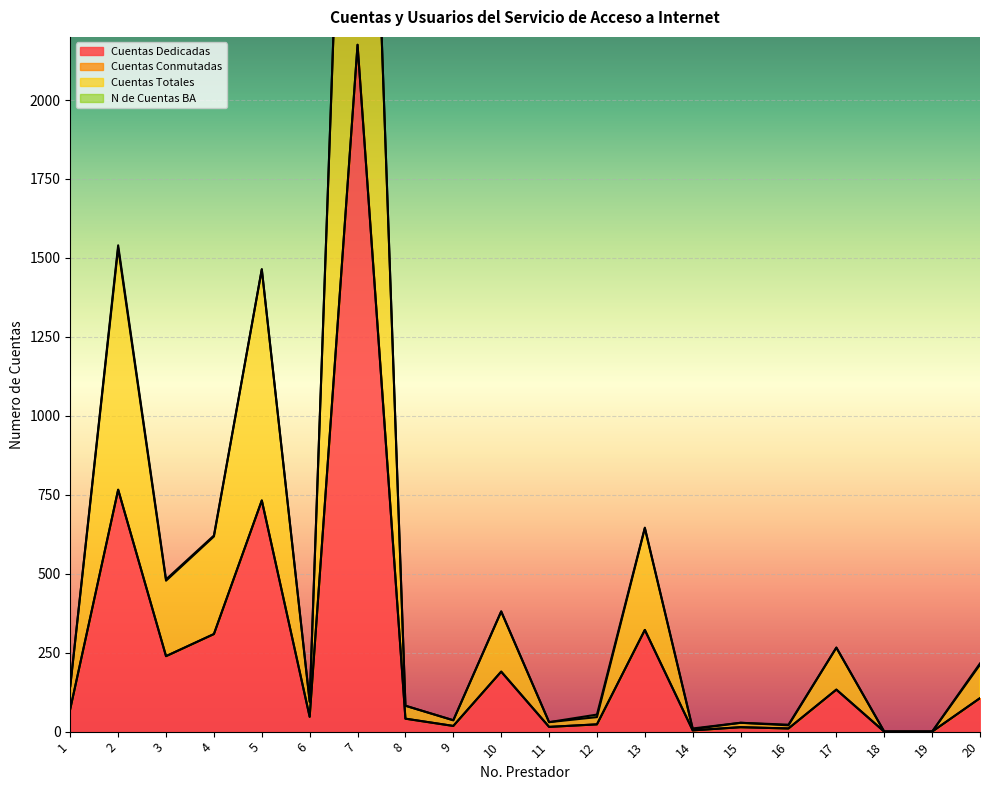

At which label is Cuentas Dedicadas closest to 1087?

2